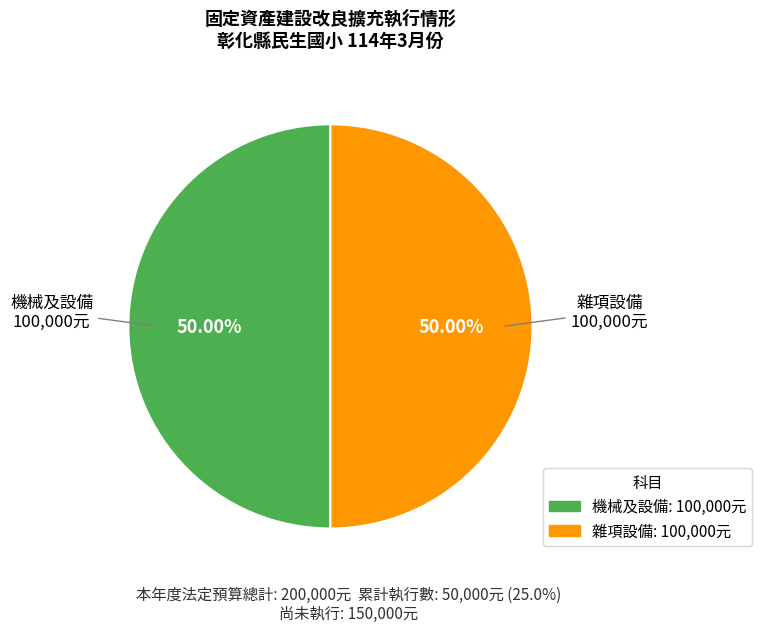

Combined, do 機械及設備 and 雜項設備 account for over 50%?

Yes